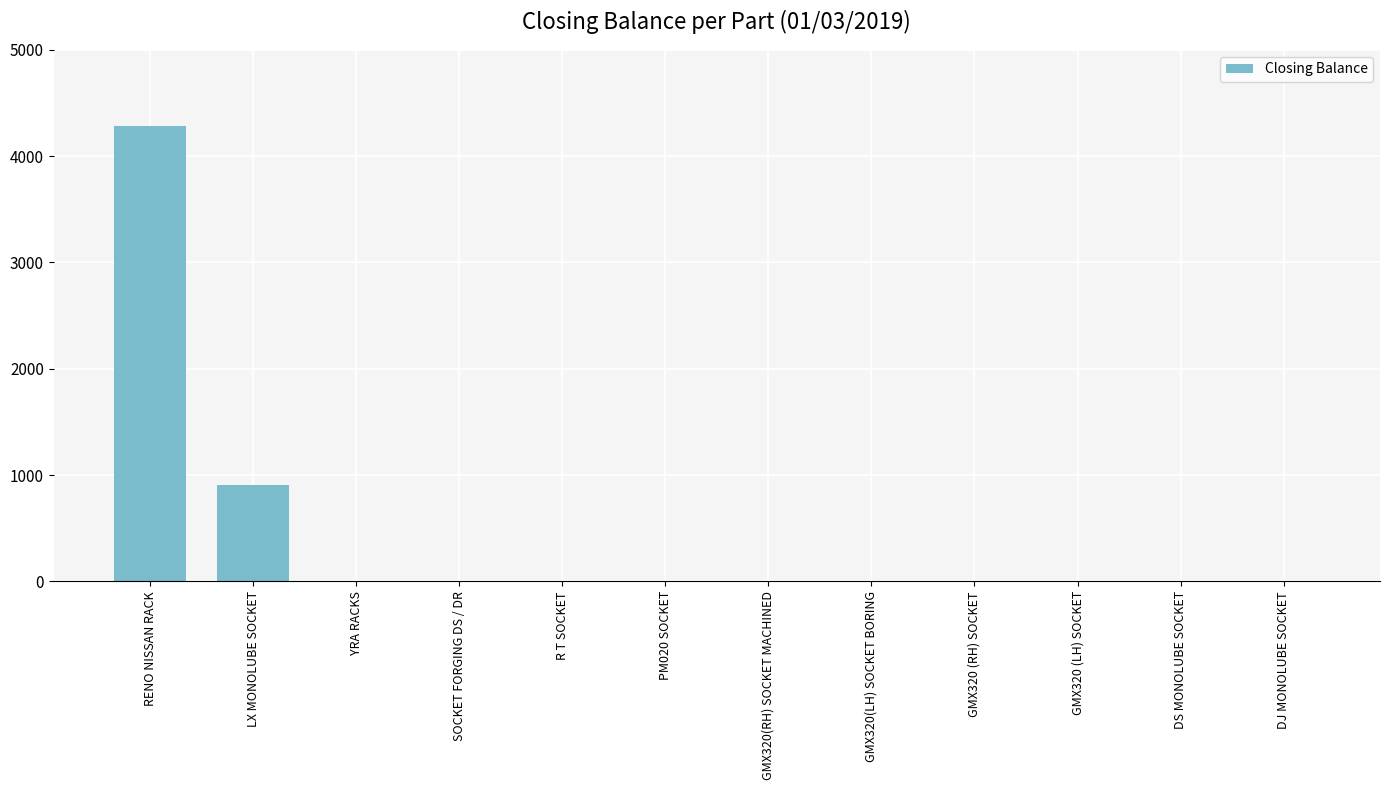

What is the sum of all values?

5187